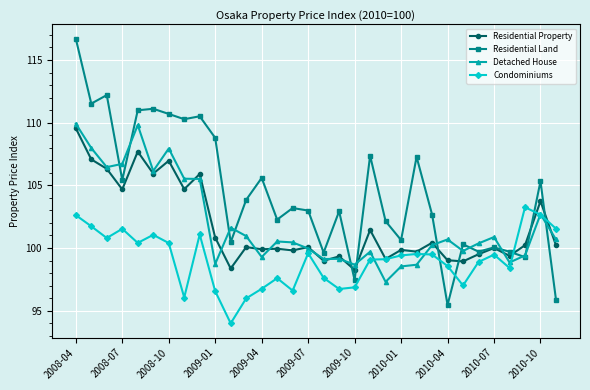

What is the smallest value displayed?

94.0